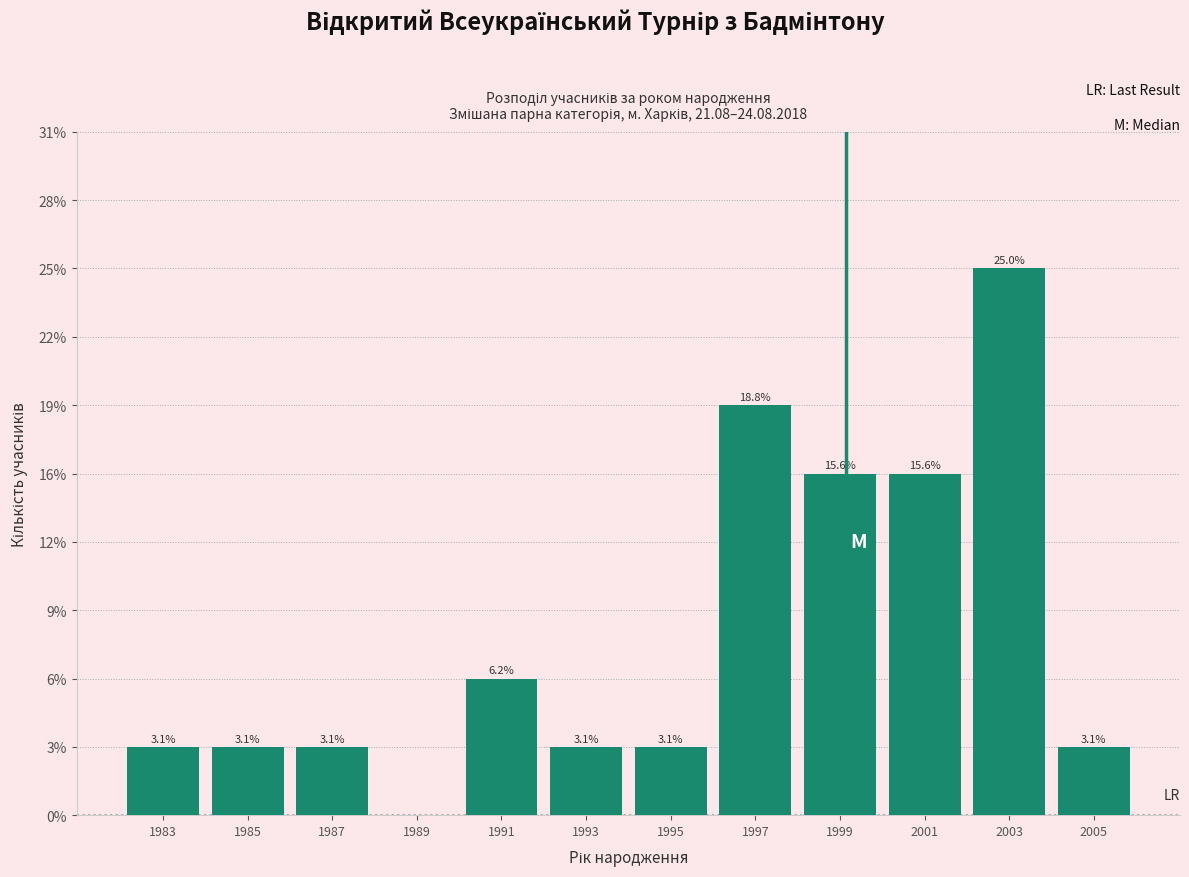

Are the bars horizontal?

No